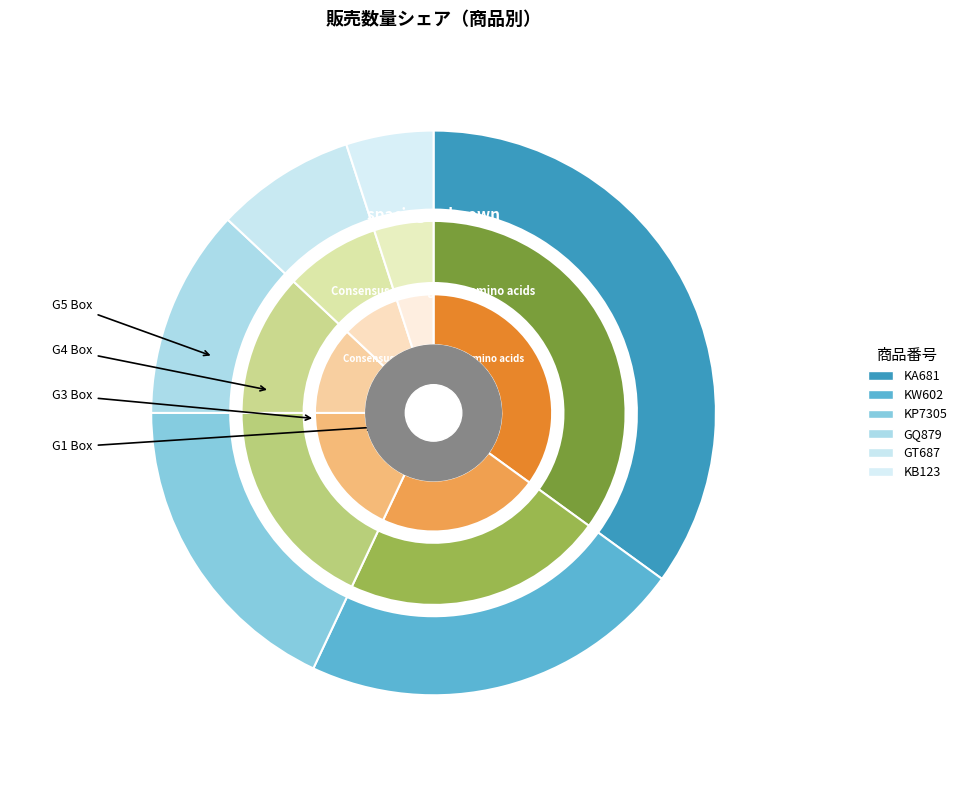

How many segments does this pie chart have?

6